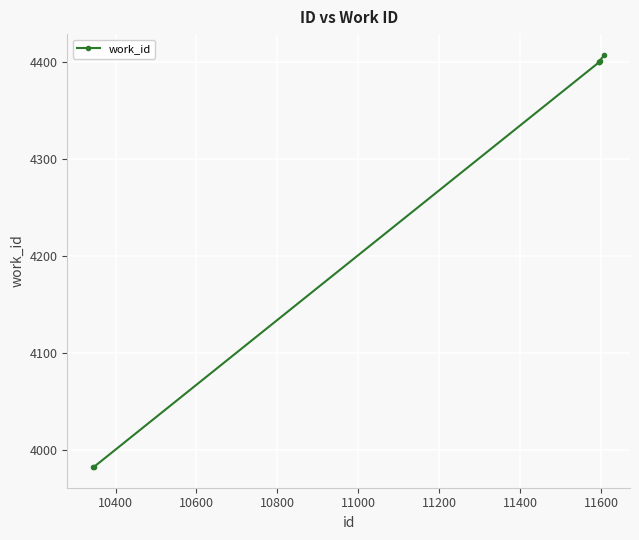

Count the number of data series in this chart.

1